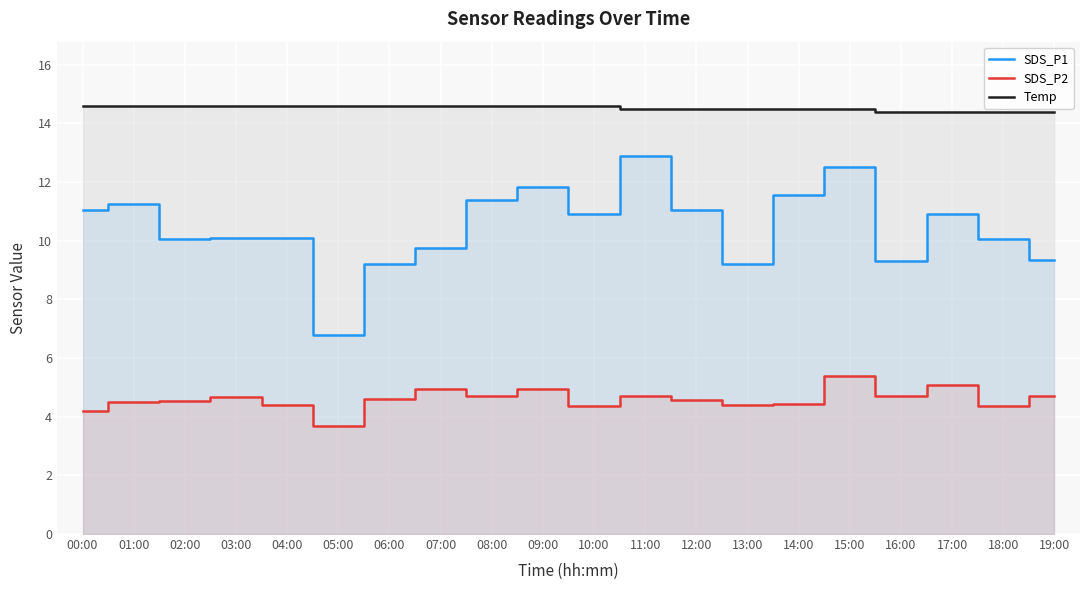

What is the total value across all series at 12:00?

30.1